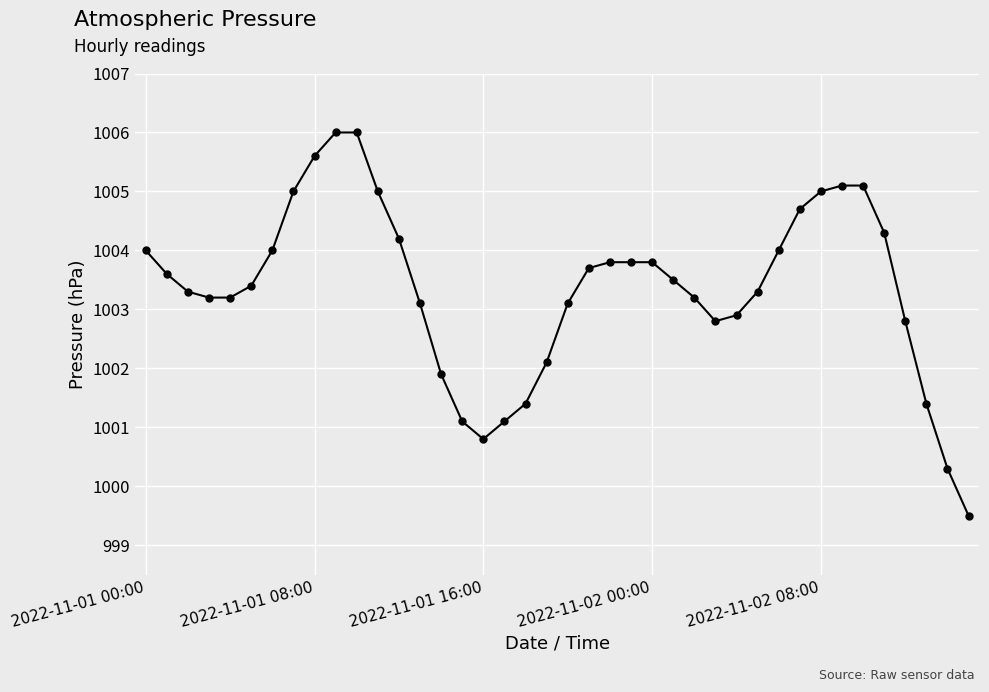

How many values exceed 1003?

28